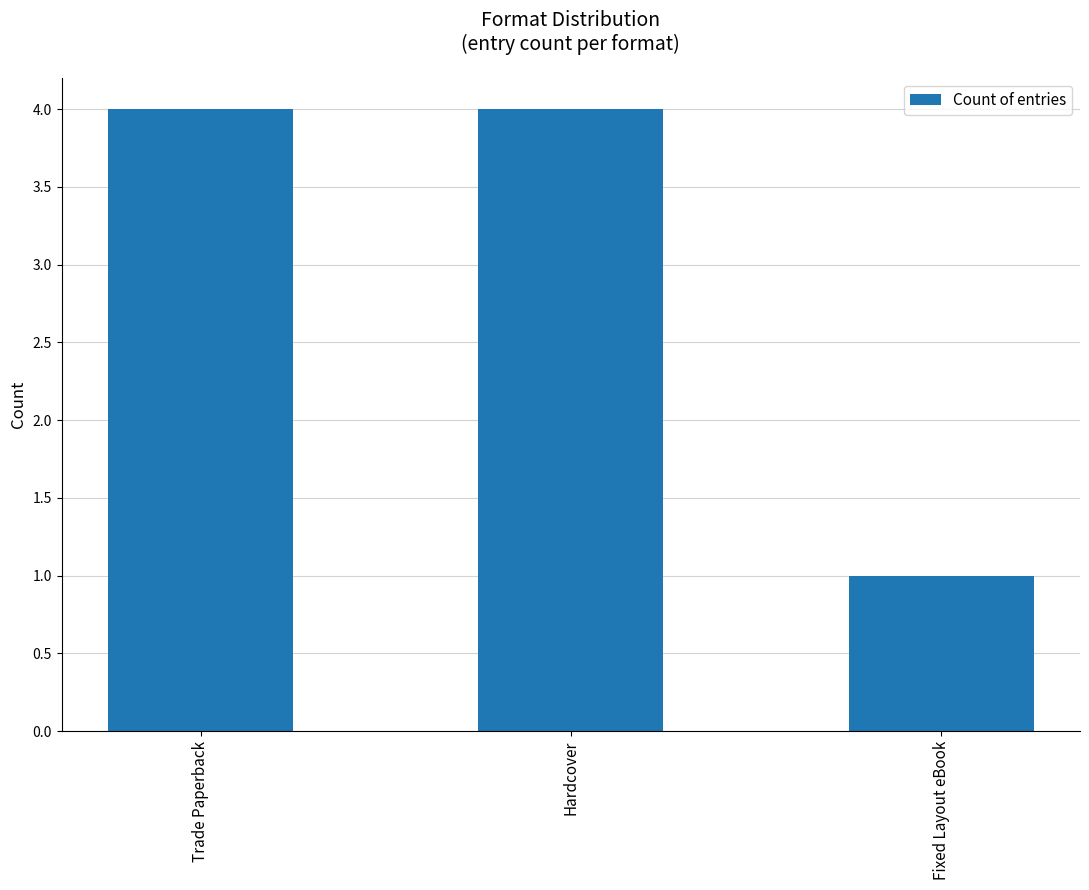

Between Fixed Layout eBook and Trade Paperback, which is larger?

Trade Paperback